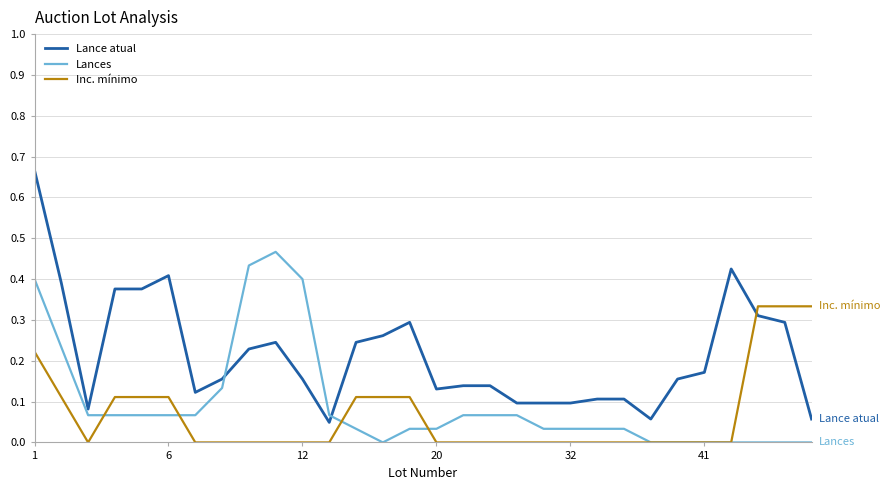

True or false: Lances and Lance atual intersect in this chart.

True